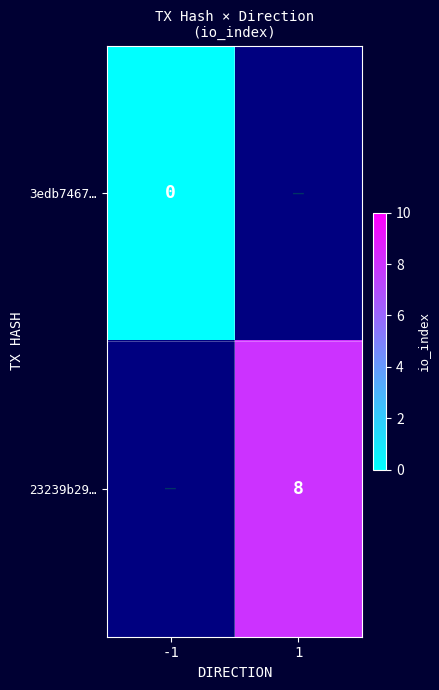

True or false: 23239b29… has a value of 8 at 1.

True